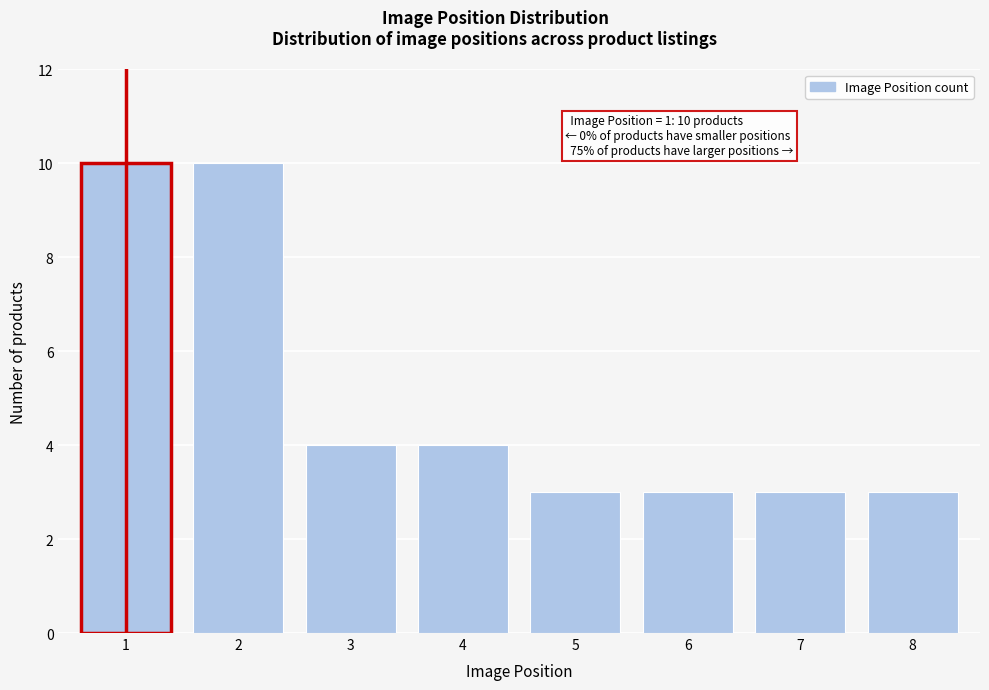

Reading left to right, extract all data points from this chart.

1=10	2=10	3=4	4=4	5=3	6=3	7=3	8=3